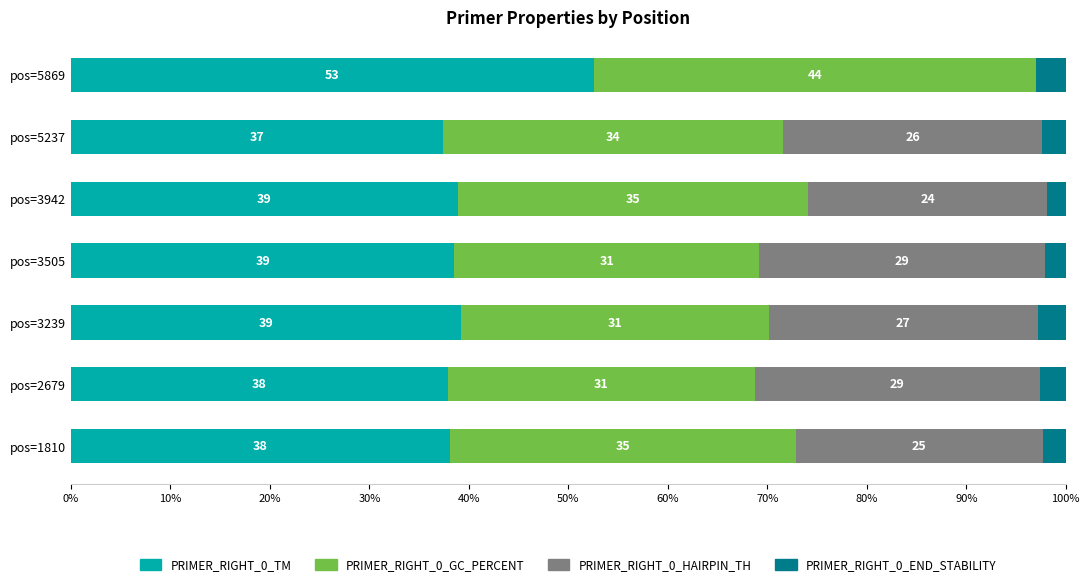

What is the maximum value for PRIMER_RIGHT_0_TM?

52.6